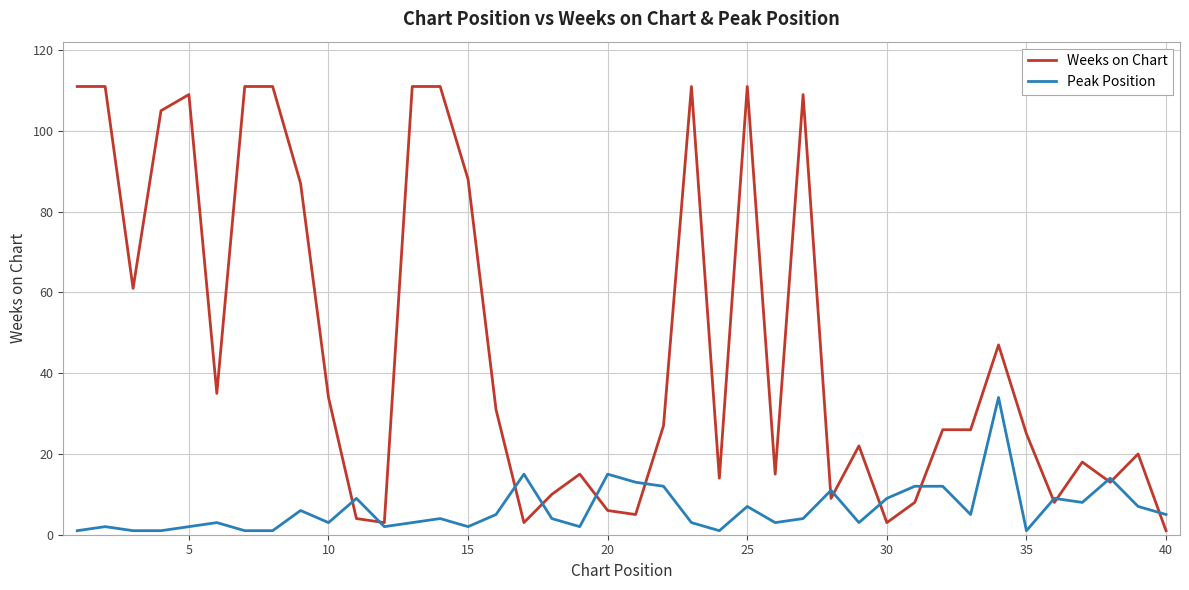

Which series has the widest spread of values?

Weeks on Chart